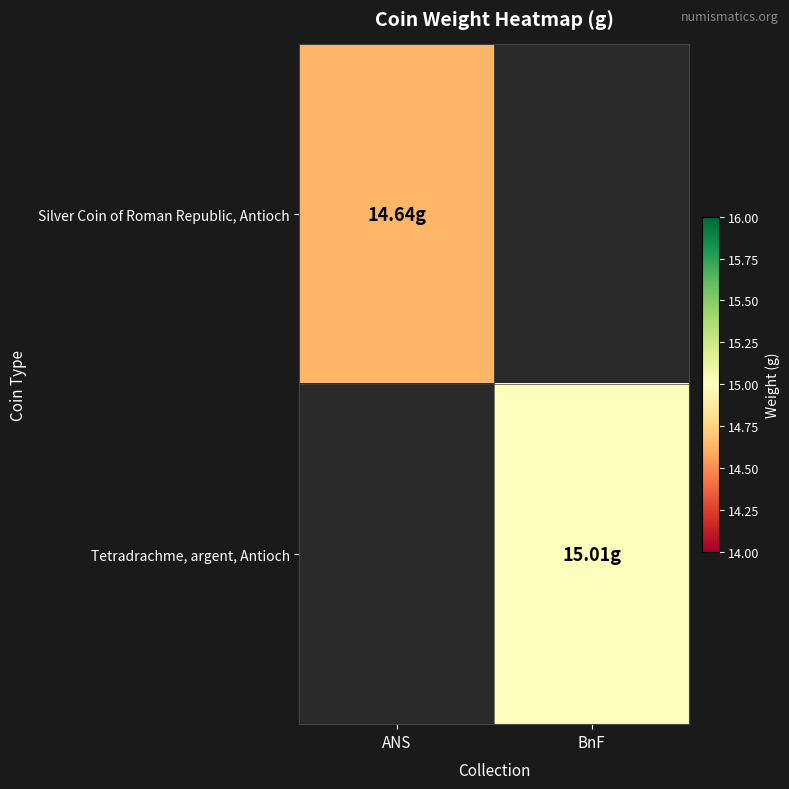

How many values in Tetradrachme, argent, Antioch are above zero?

1